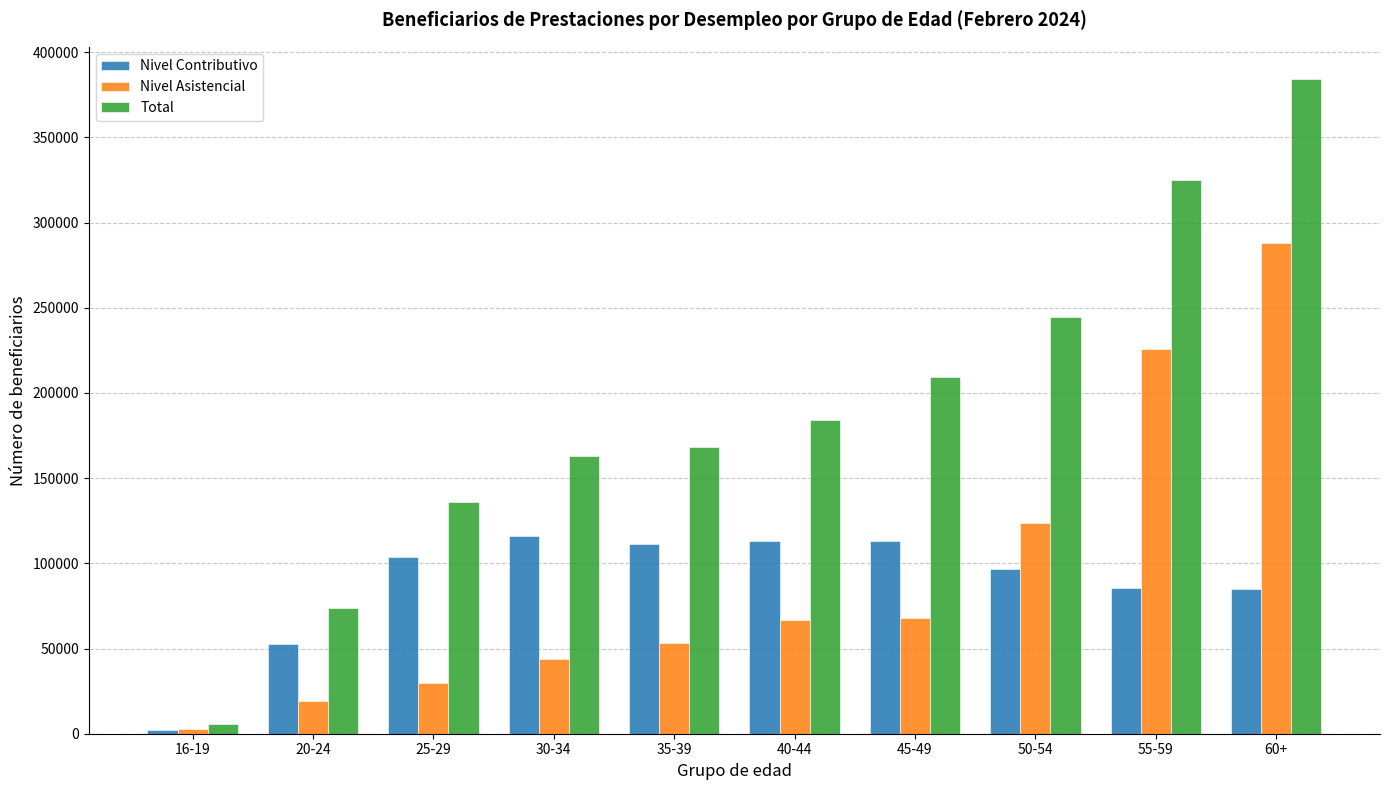

Which series has the widest spread of values?

Total